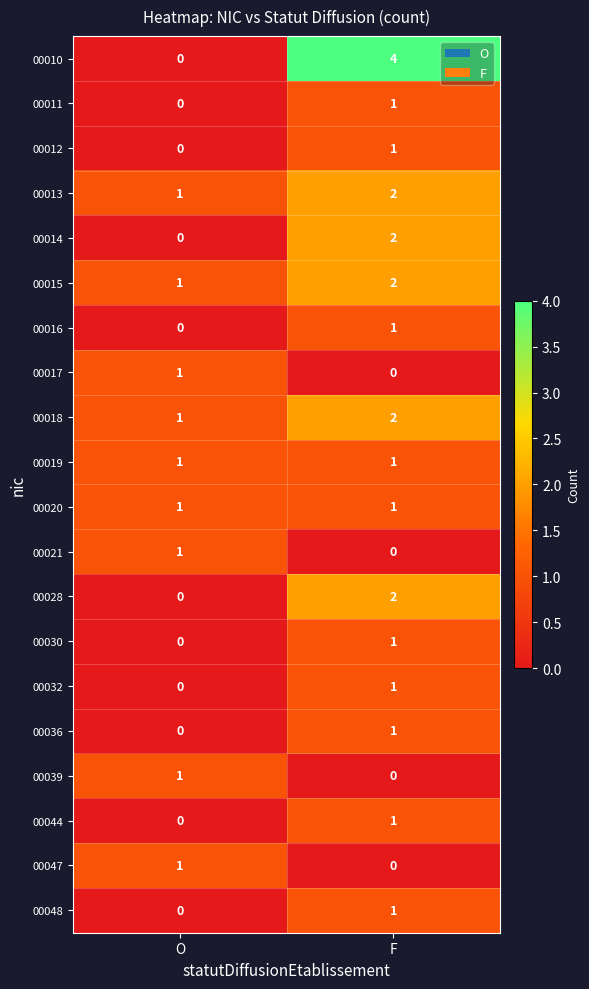

The 00019 series shows 1 at O. True or false?

True